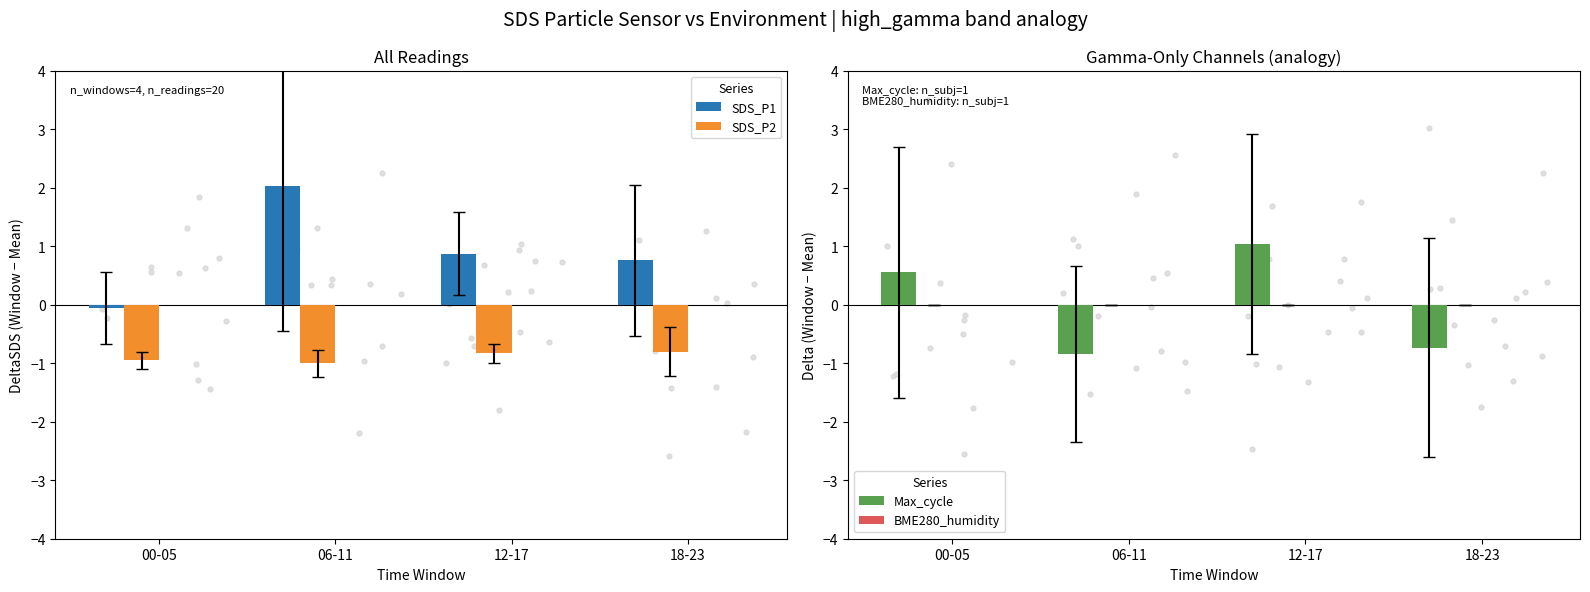

At how many categories does at least one series exceed 0?

4